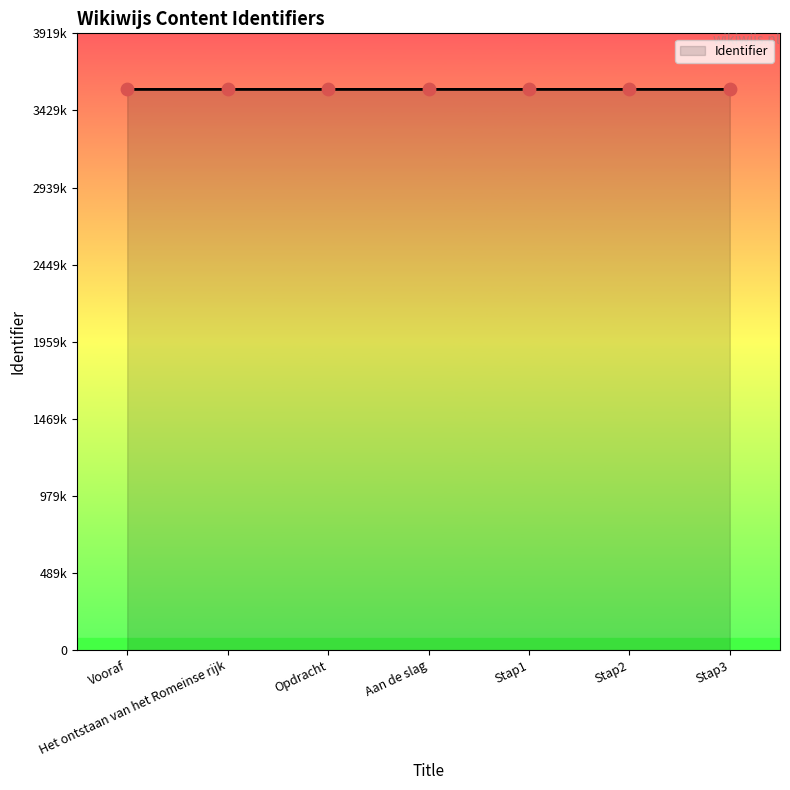

Between Aan de slag and Vooraf, which is larger?

Aan de slag